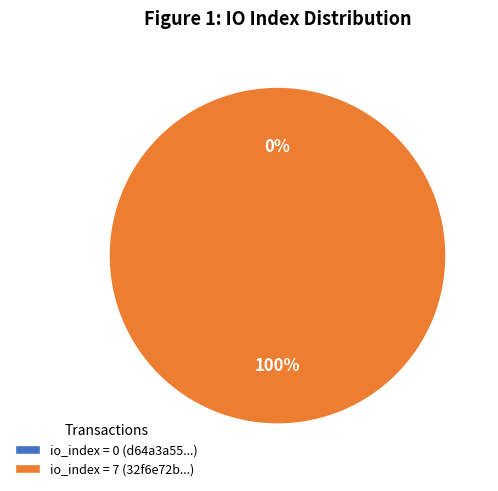

What is the smallest slice in the pie chart?

io_index_0